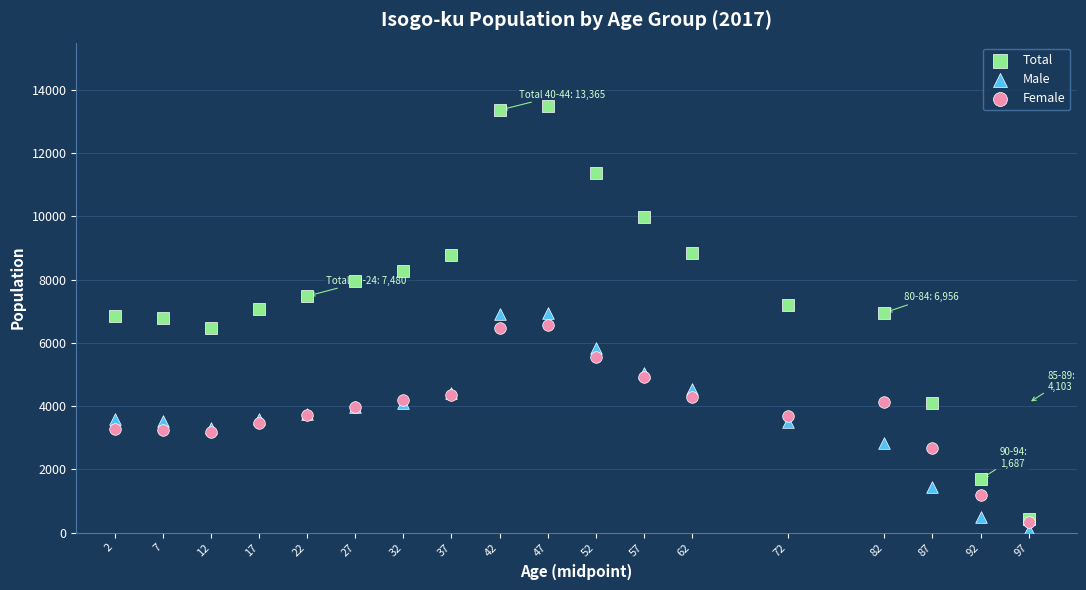

Which series reaches the minimum Y coordinate?

Male